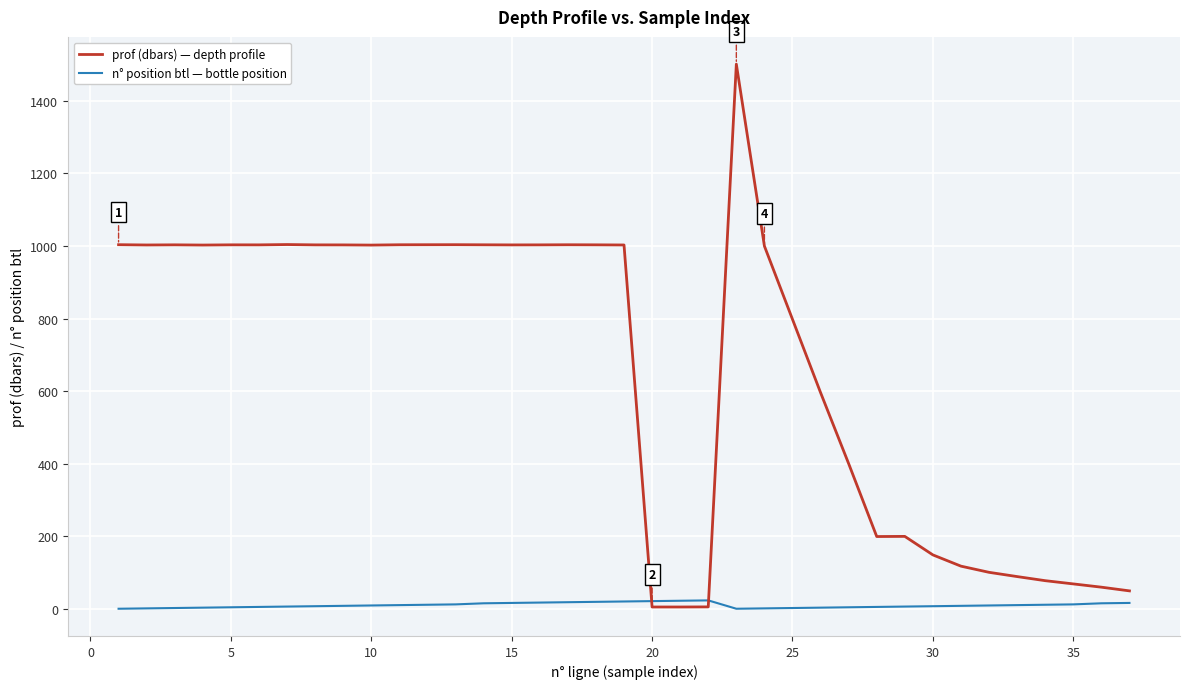

Does the chart display data point markers on the line(s)?

No